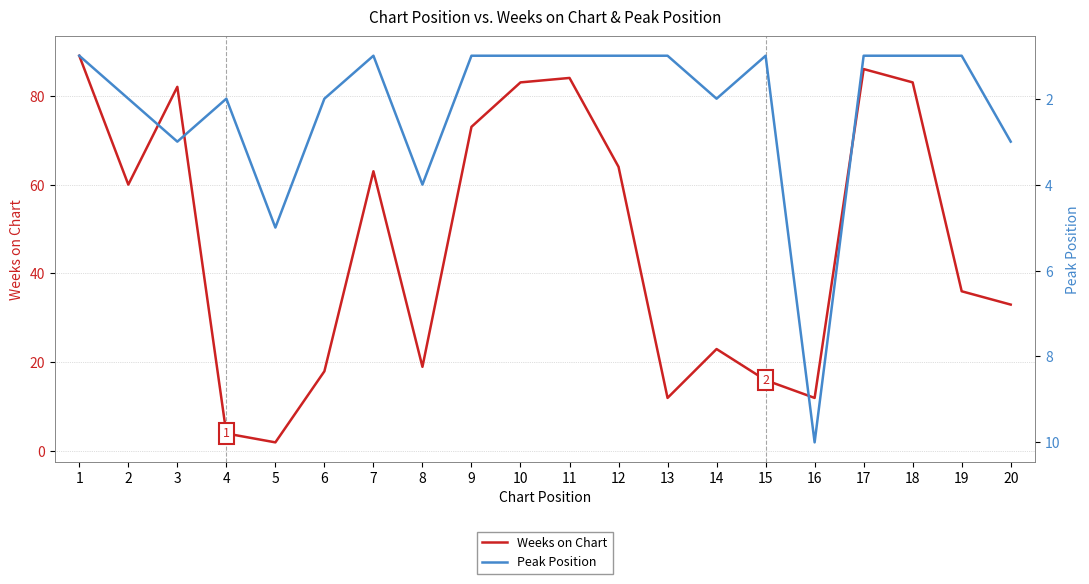

How many intersections are there between Weeks on Chart and Peak Position?

2